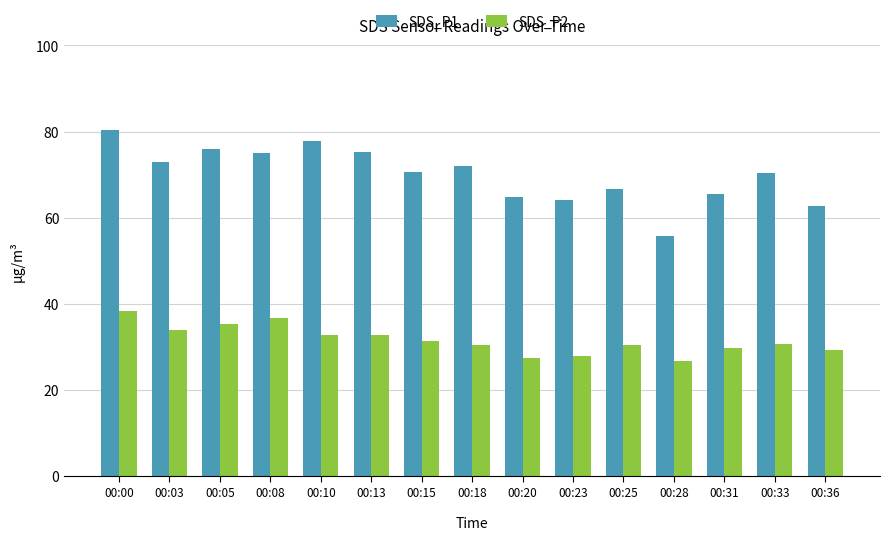

How many bars are there in each group?

2